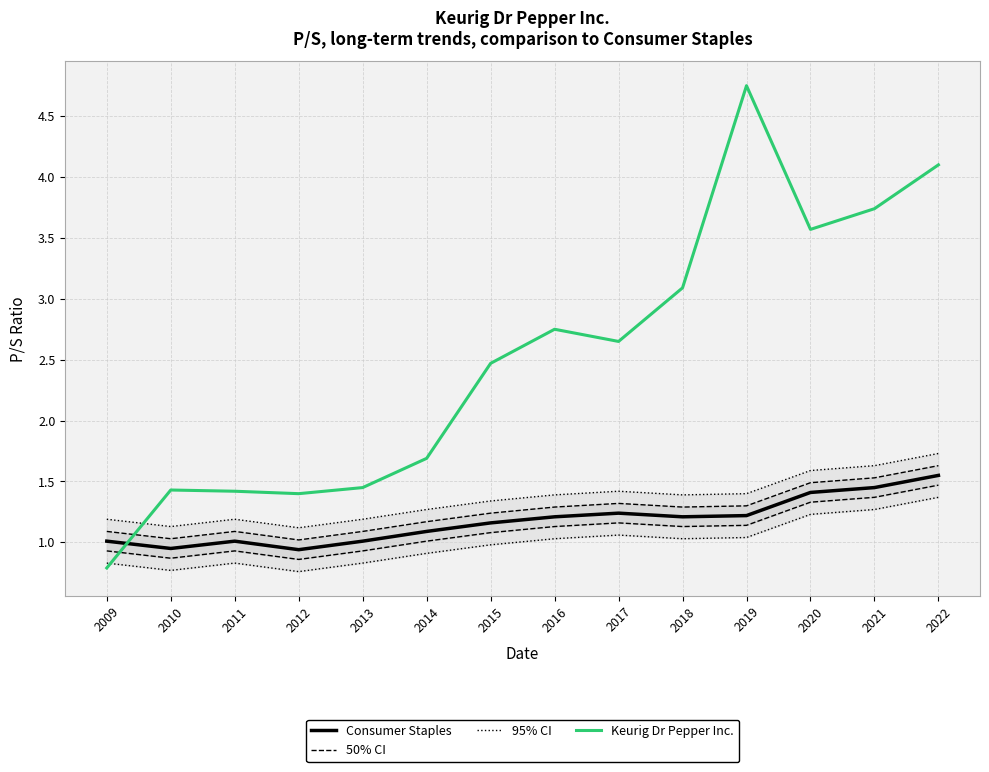

The Consumer Staples series shows 1.4 at 2020. True or false?

True